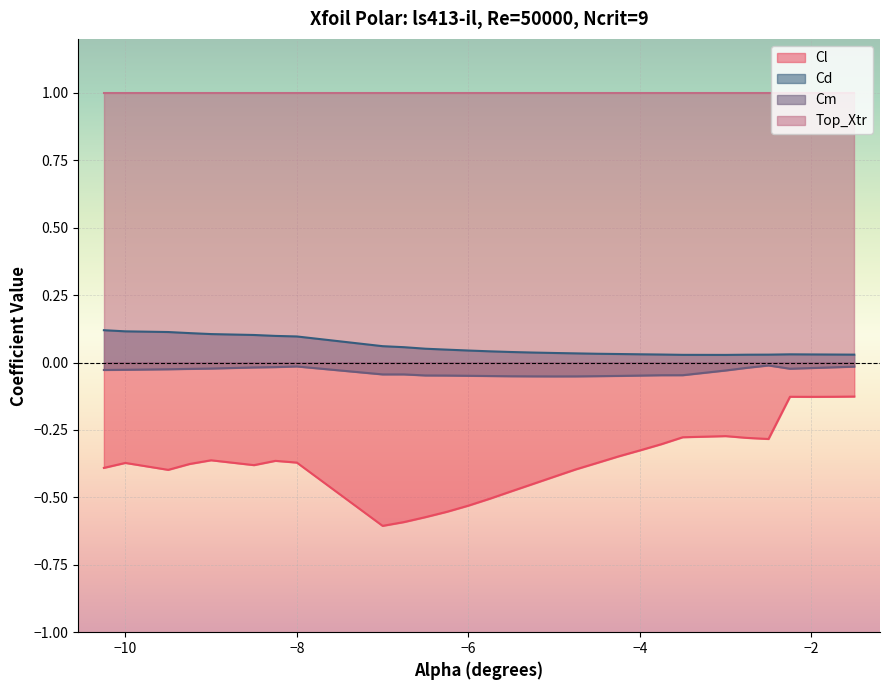

Between -8.25 and -5.25, which series saw the biggest shift?

Cl